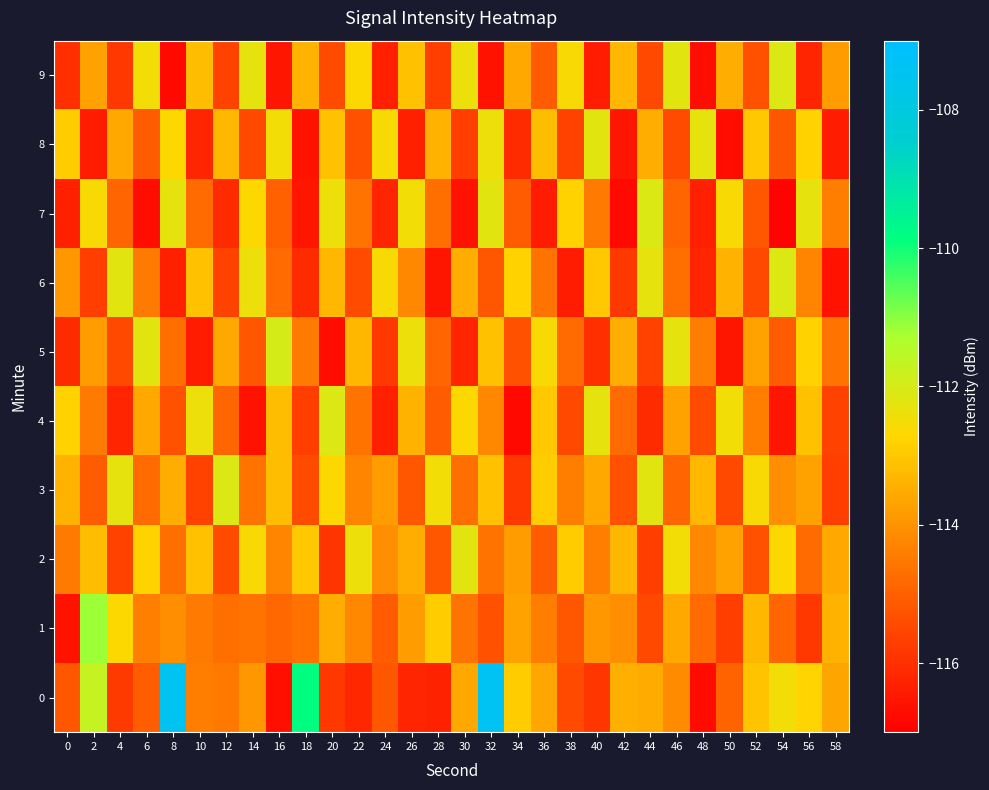

At 30, list the series in order from largest to smallest.

2, 9, 4, 6, 0, 1, 3, 8, 5, 7